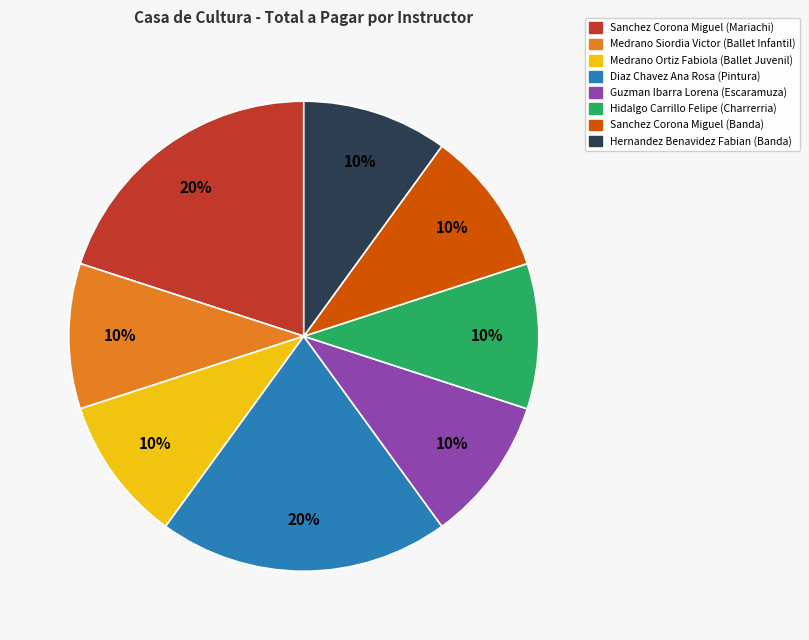

How many segments does this pie chart have?

8